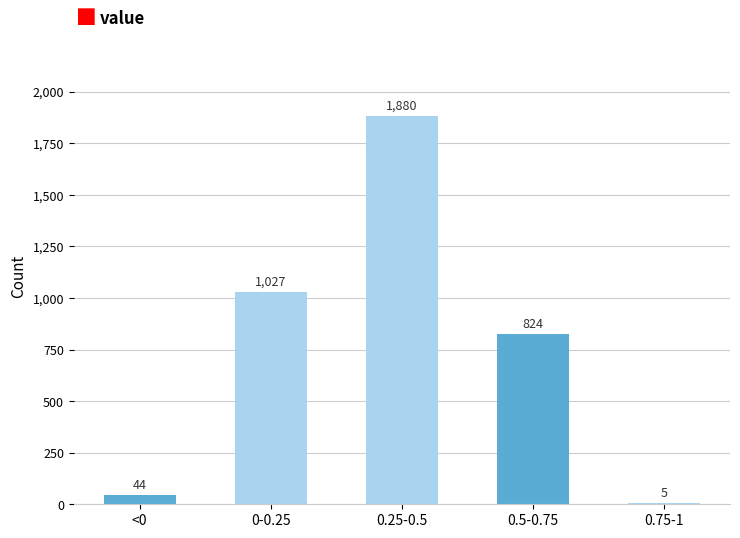

Reading left to right, transcribe all the data shown in this chart.

<0=44	0-0.25=1027	0.25-0.5=1880	0.5-0.75=824	0.75-1=5